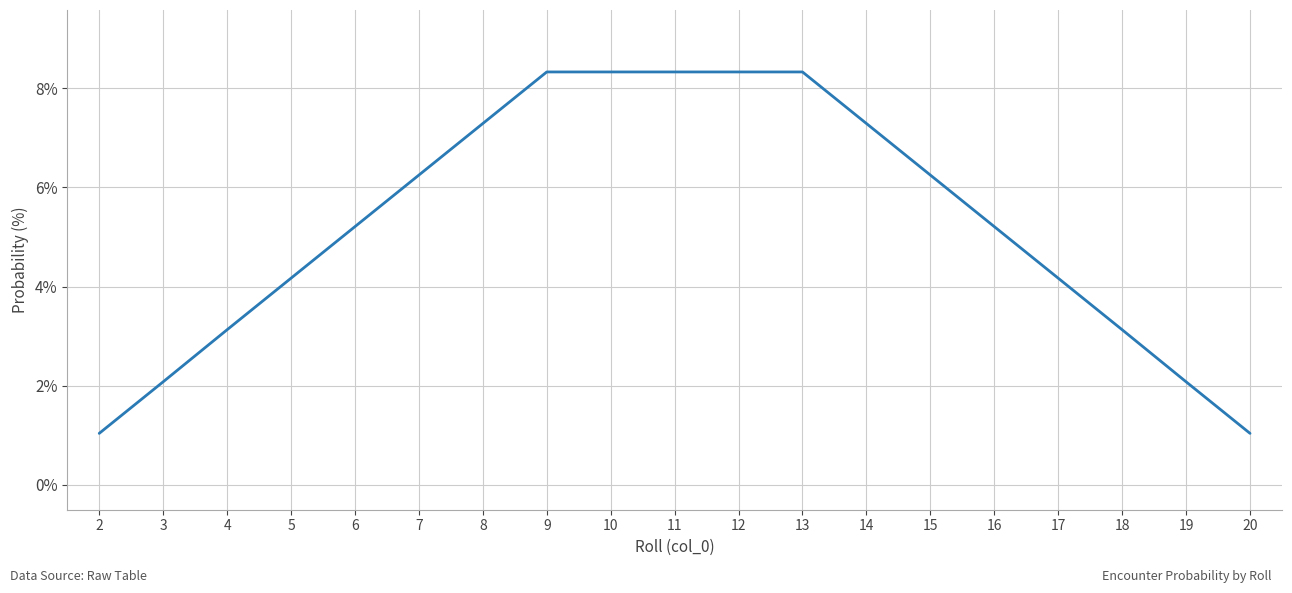

Does the chart display data point markers on the line(s)?

No